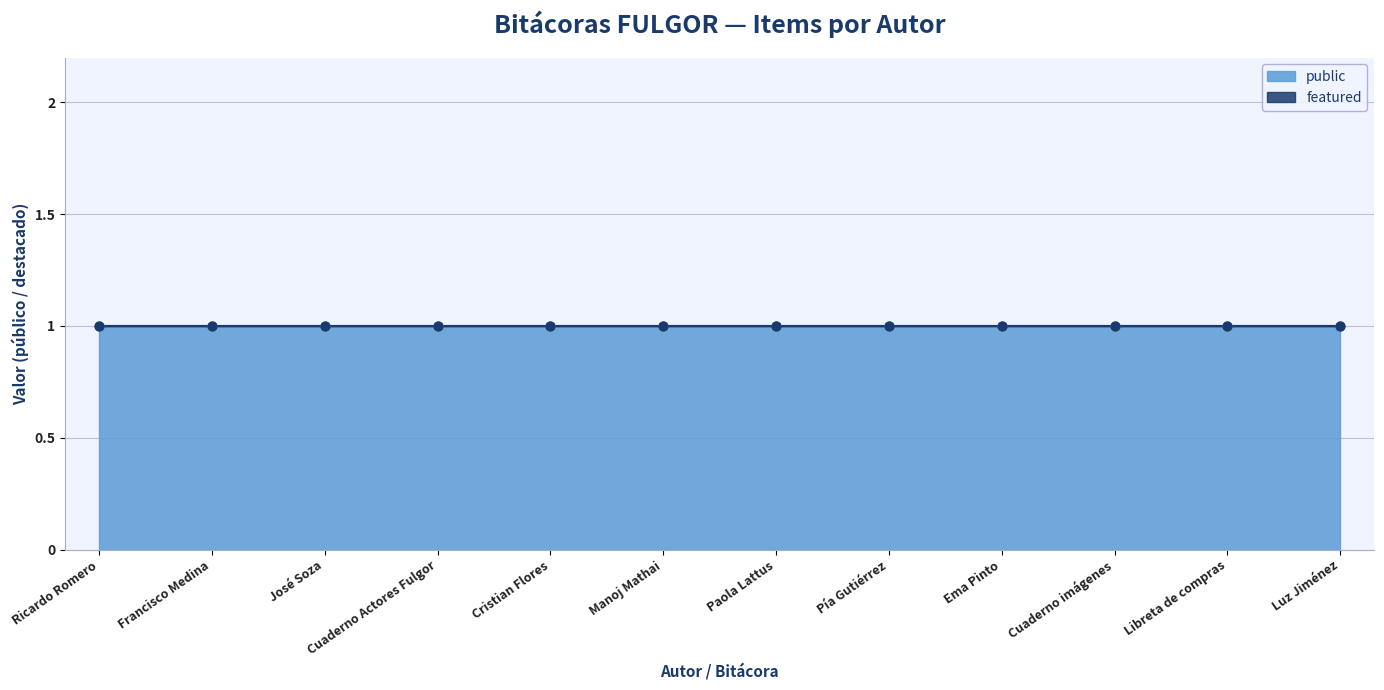

Which series contains the highest Y value?

public